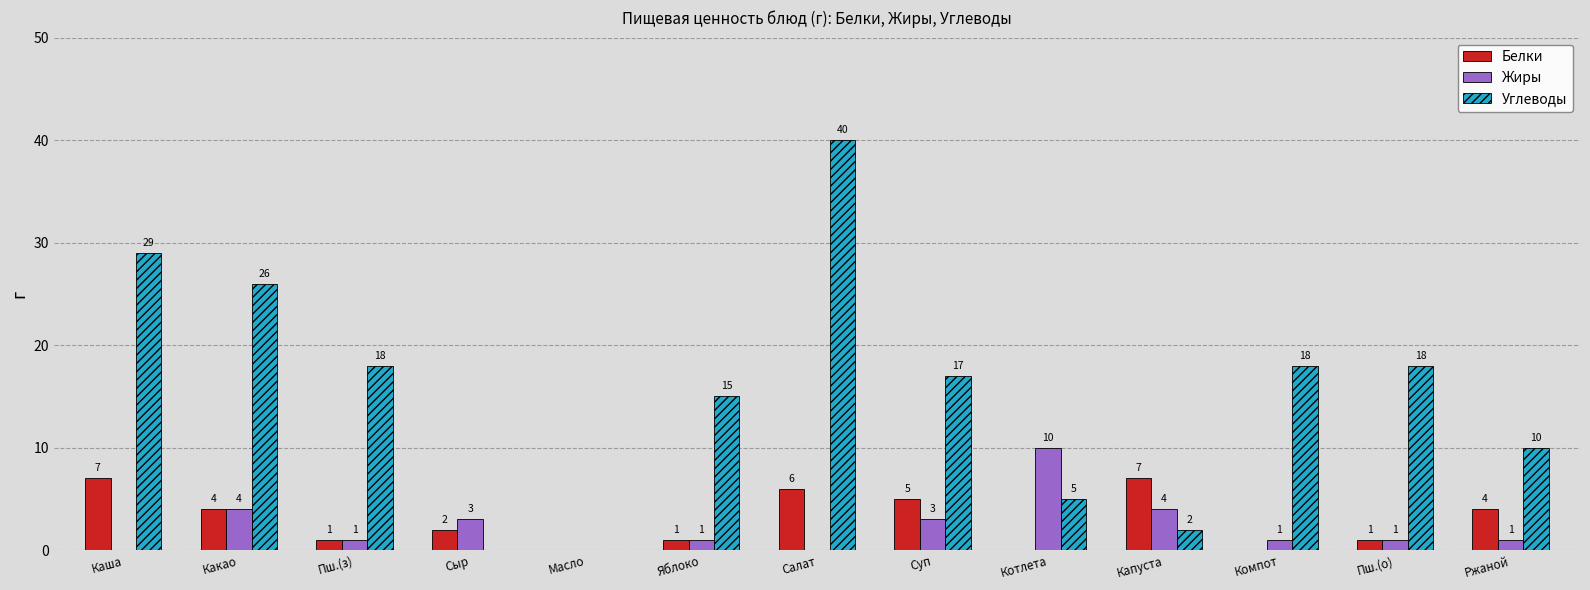

How many values in Углеводы are above zero?

11